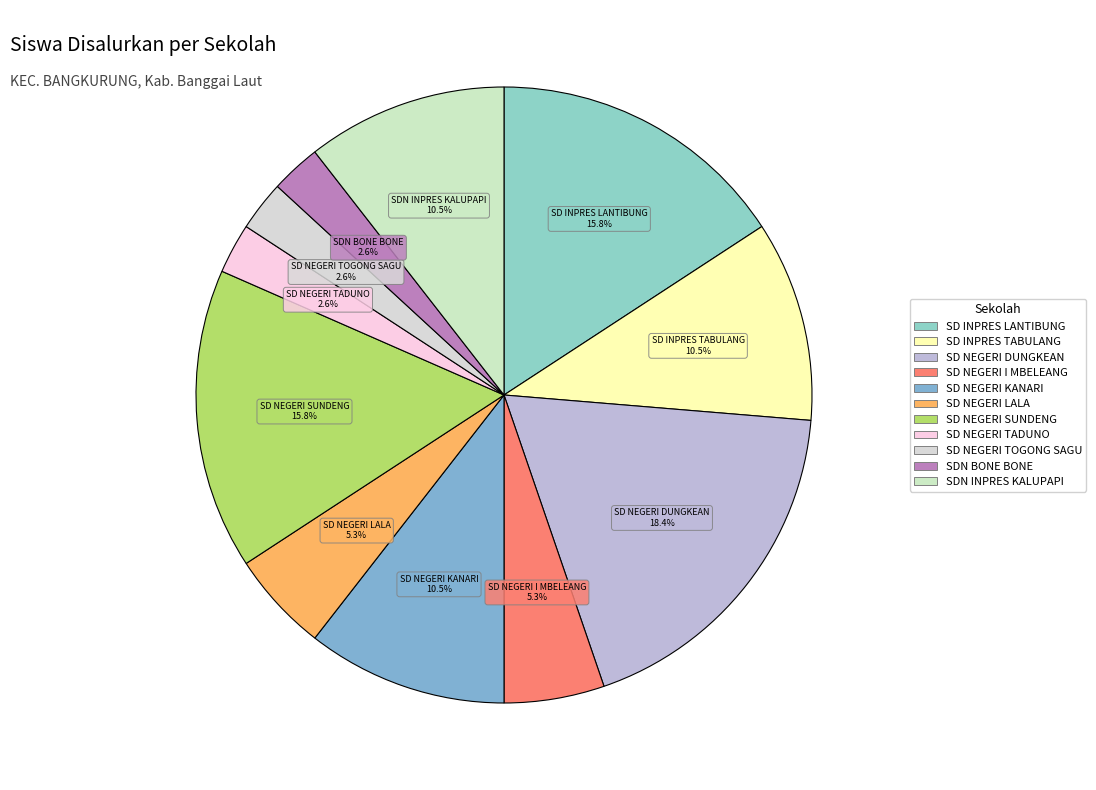

Which category has the biggest portion of the pie?

SD NEGERI DUNGKEAN